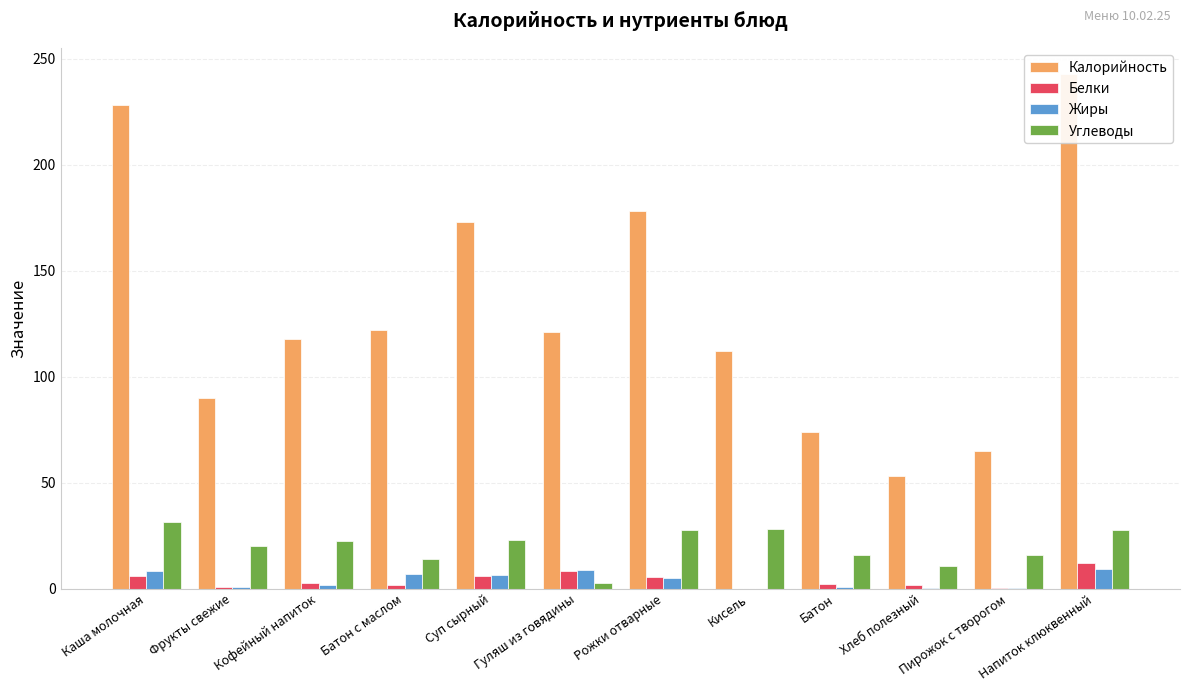

What position from the right is Батон?

4